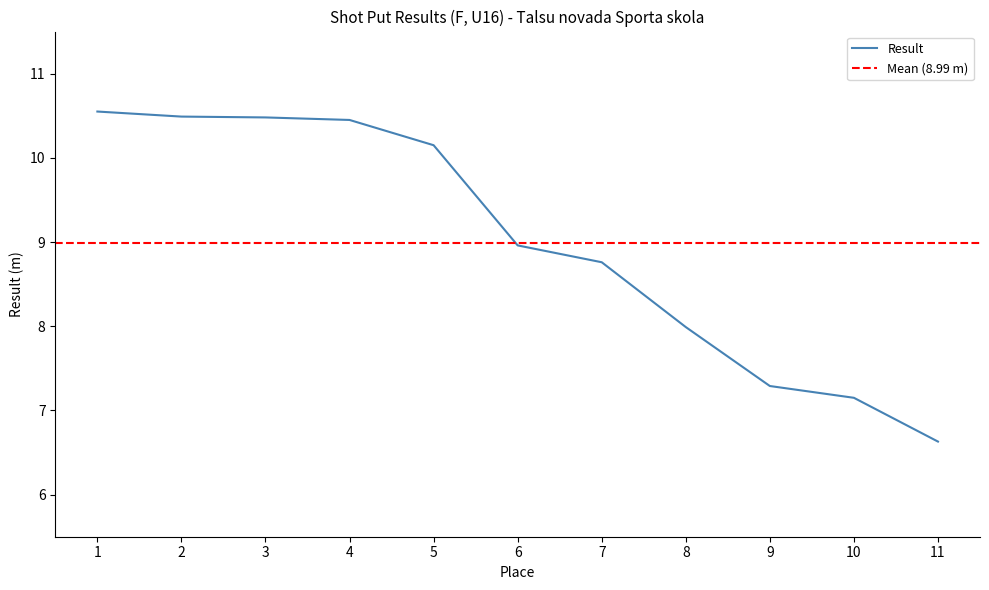

At which label does Result reach its minimum?

11